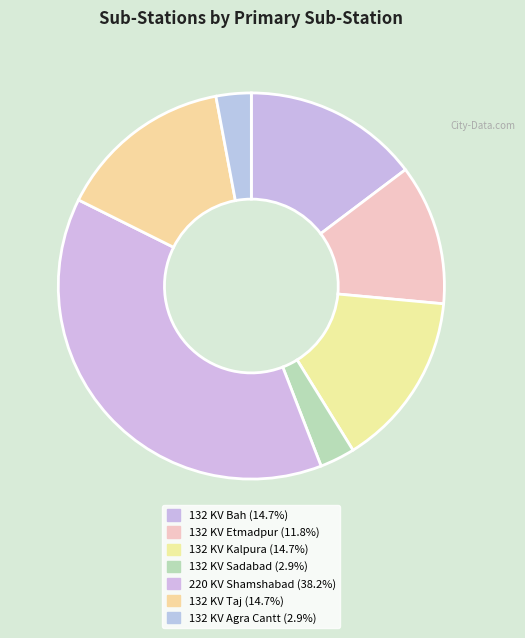

What is the smallest slice in the pie chart?

132 KV Sadabad